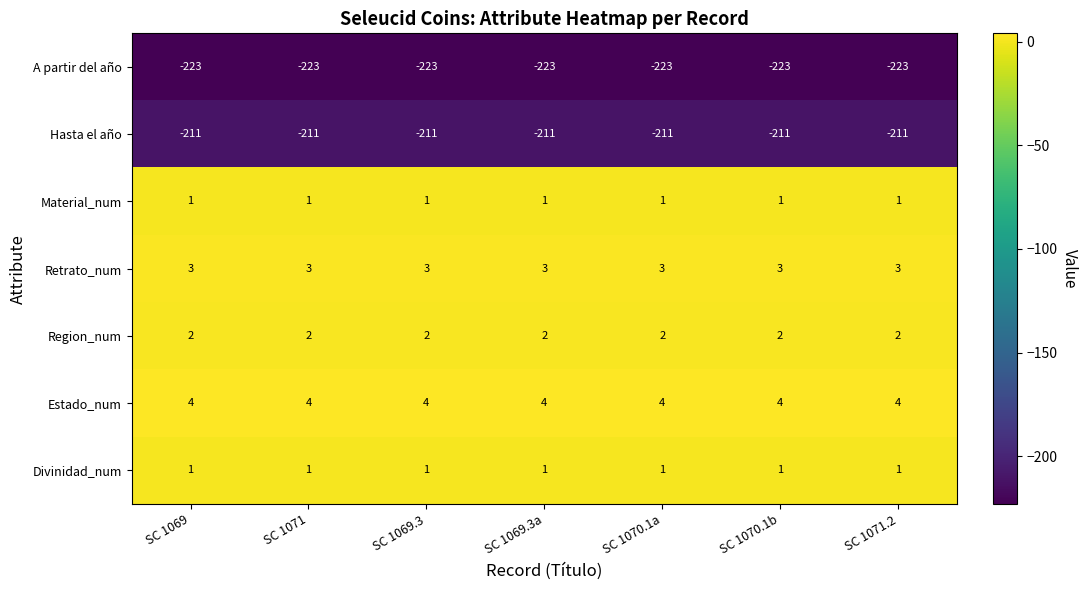

What is the spread (max minus min) of values at SC 1071.2?

227